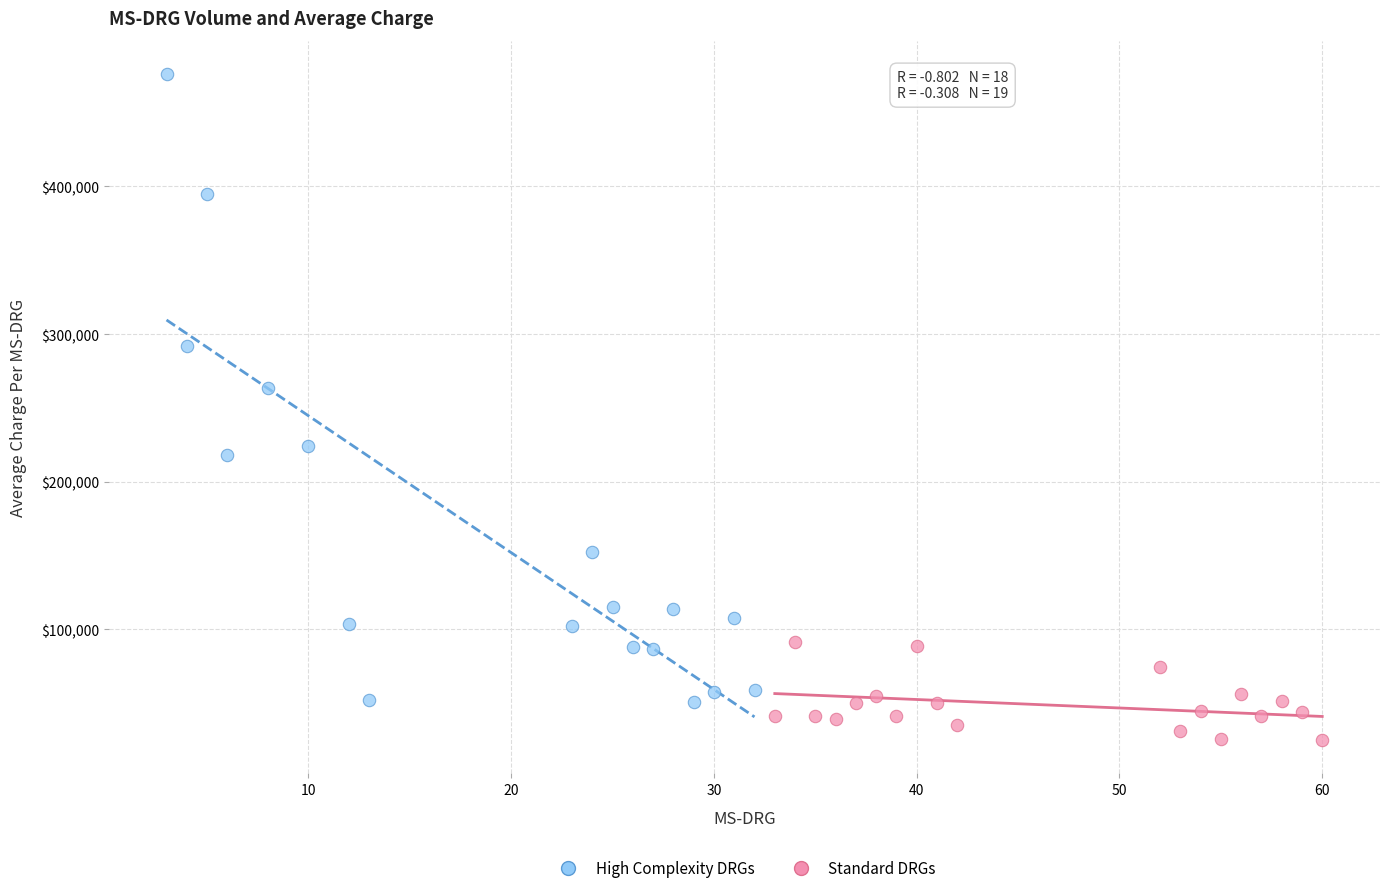

Which series has the widest spread of Y values?

High Complexity DRGs